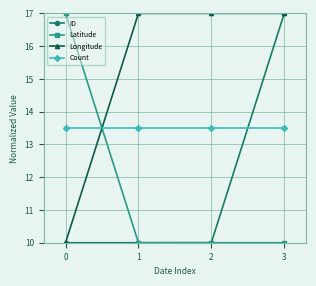

Which category has the highest value in the ID series?

3